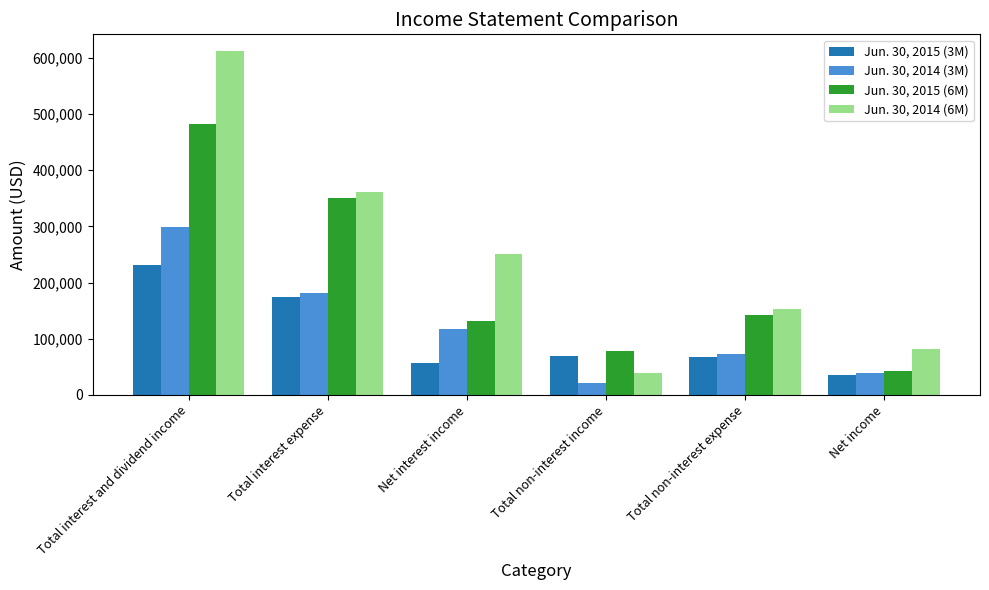

What is the difference between the Jun. 30, 2015 (6M) values at Net income and Total interest expense?

308407